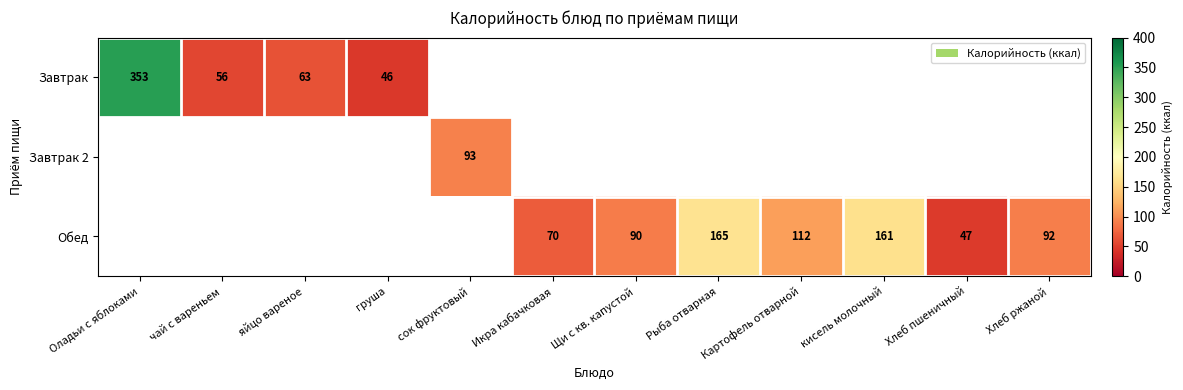

Which category has the lowest value across all series?

груша